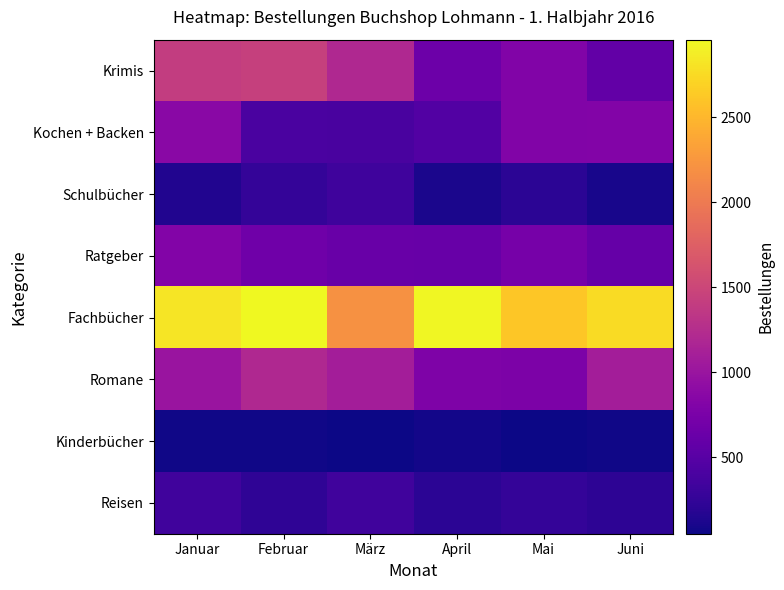

Reading right to left, transcribe all the data shown in this chart.

Krimis: Juni=573	Mai=804	April=652	März=1208	Februar=1437	Januar=1413
Kochen + Backen: Juni=817	Mai=811	April=460	März=394	Februar=404	Januar=878
Schulbücher: Juni=104	Mai=207	April=118	März=323	Februar=265	Januar=141
Ratgeber: Juni=598	Mai=729	April=613	März=620	Februar=669	Januar=813
Fachbücher: Juni=2758	Mai=2606	April=2938	März=2206	Februar=2958	Januar=2831
Romane: Juni=1089	Mai=766	April=783	März=1092	Februar=1202	Januar=998
Kinderbücher: Juni=72	Mai=50	April=73	März=51	Februar=62	Januar=62
Reisen: Juni=216	Mai=265	April=206	März=335	Februar=228	Januar=336